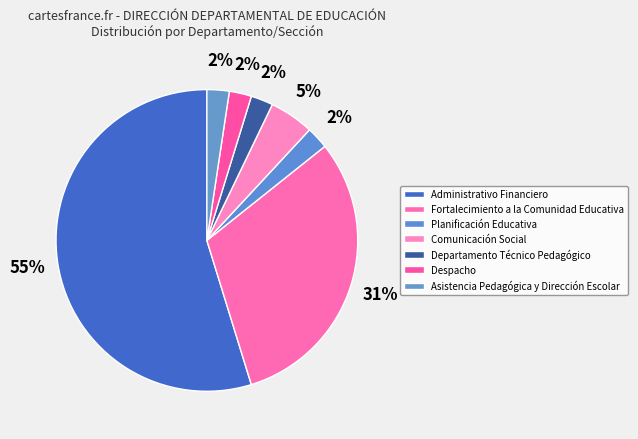

What is the largest slice in the pie chart?

Administrativo Financiero